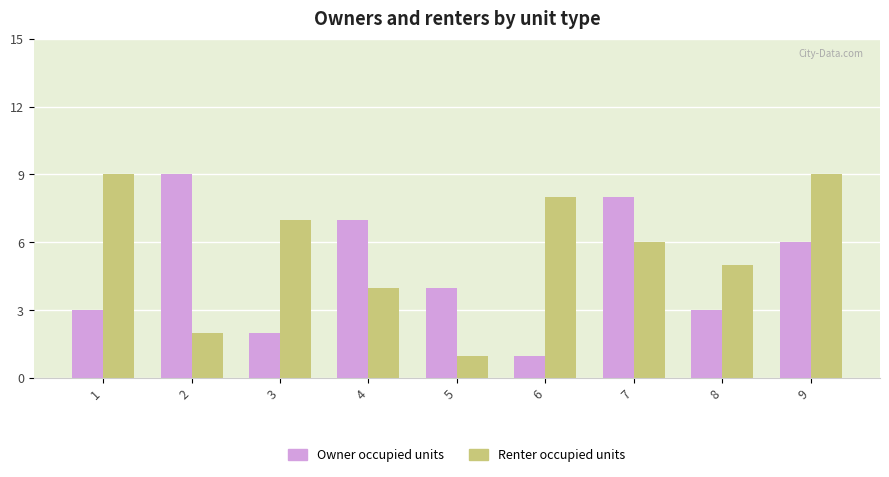

What is the sum of all Owner occupied units values?

43